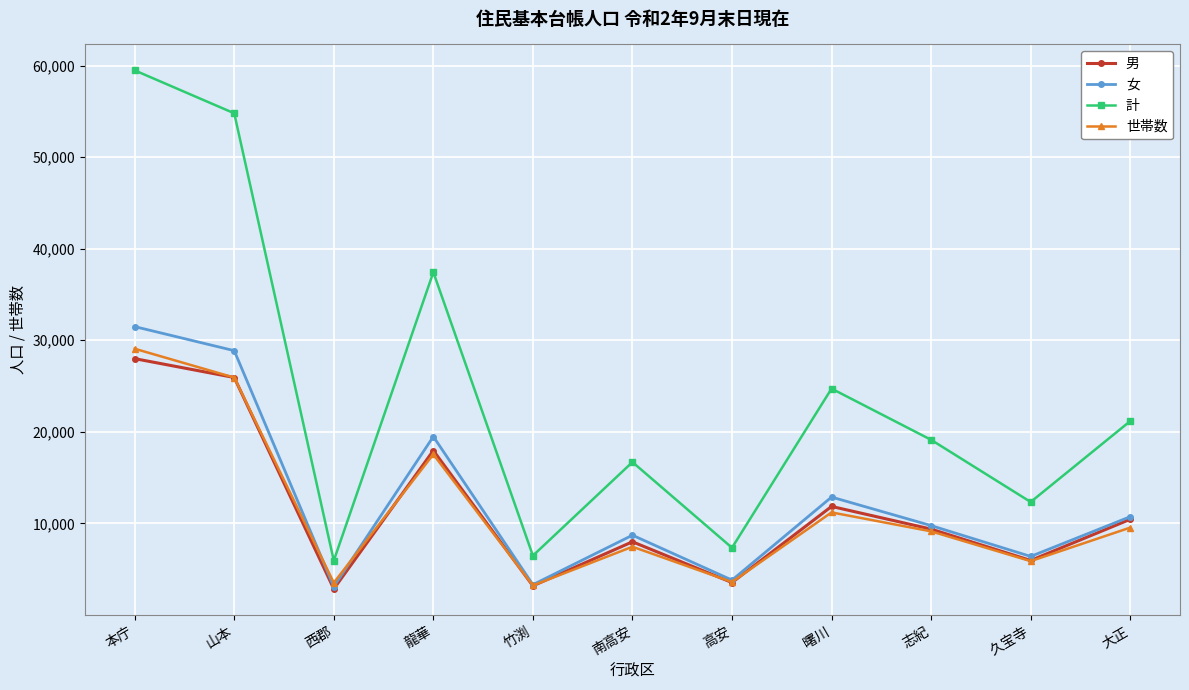

What is the sum of the 女 values at 志紀 and 南高安?

18455